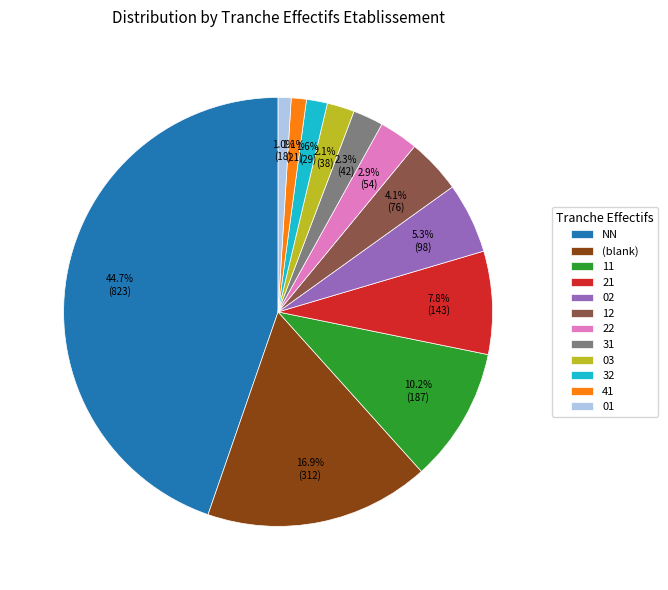

What is the largest slice in the pie chart?

NN